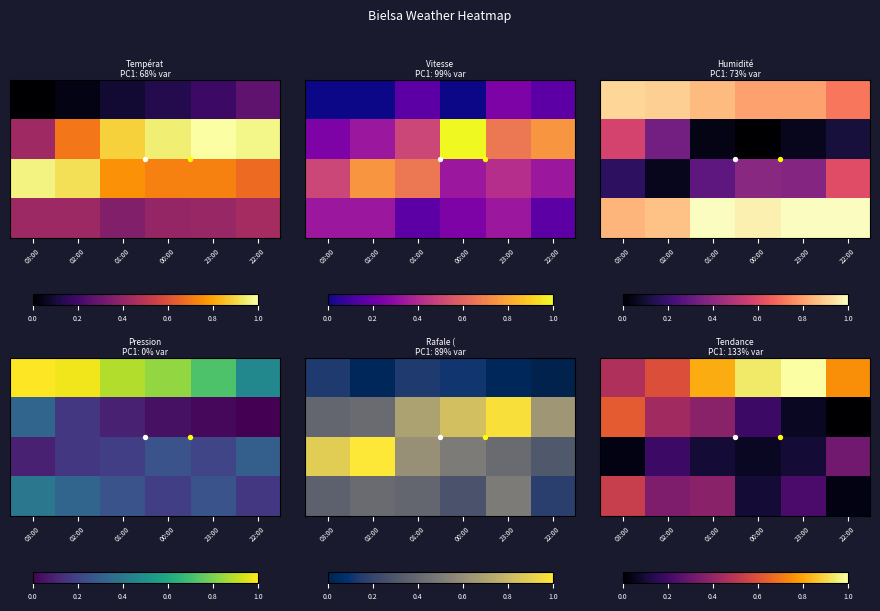

Count the number of categories in the chart.

6